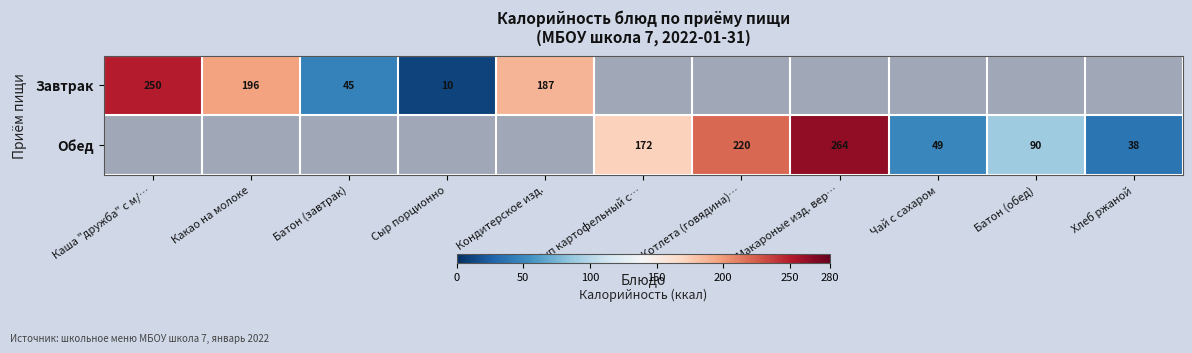

At how many categories does at least one series exceed 202?

3